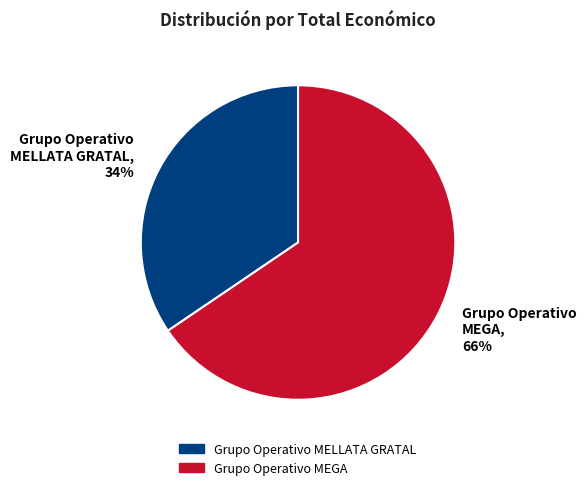

Which has a higher value, Grupo Operativo MELLATA GRATAL or Grupo Operativo MEGA?

Grupo Operativo MEGA